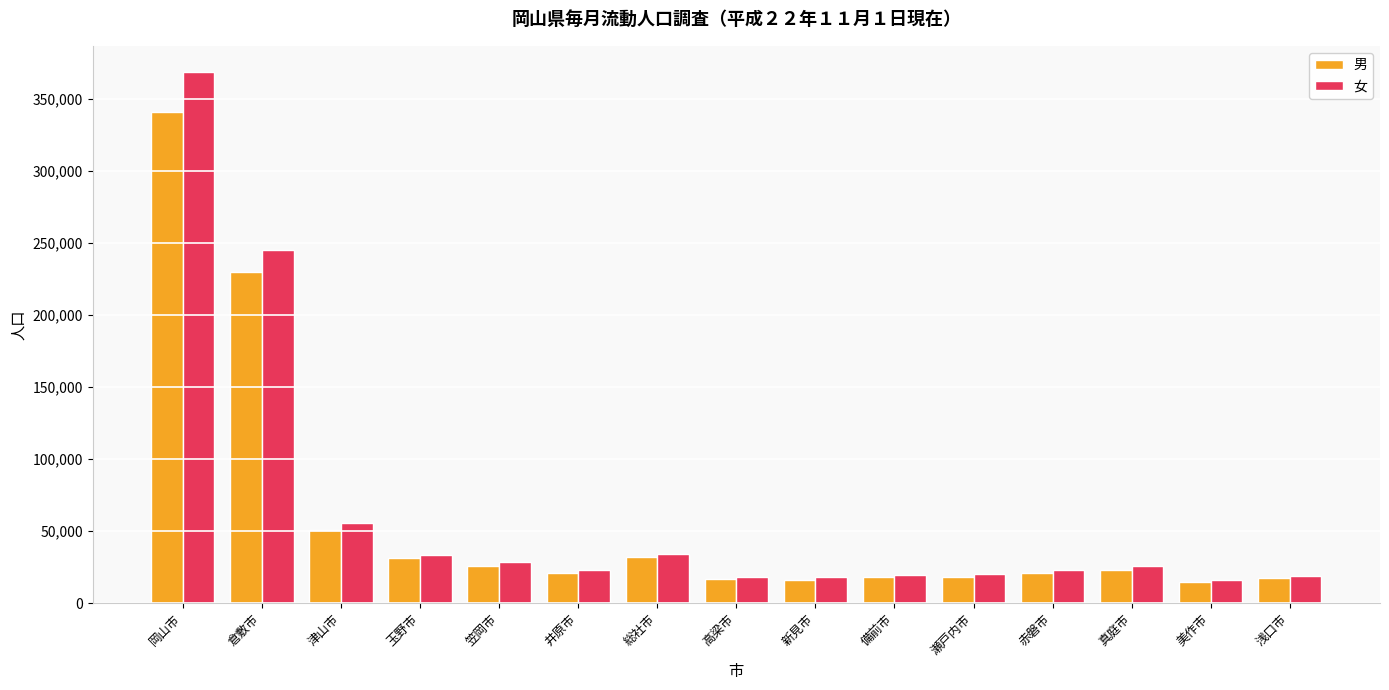

The value of 女 at 瀬戸内市 is 34517. True or false?

False